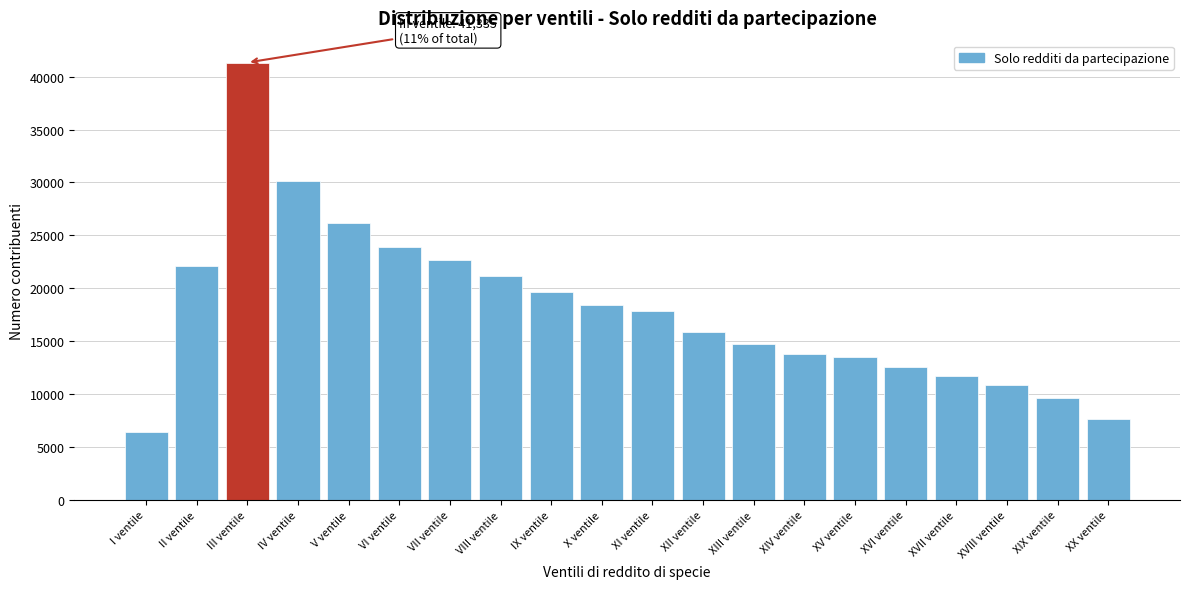

Reading left to right, list all the values displayed in this chart.

6413	22060	41335	30111	26182	23855	22713	21119	19677	18445	17832	15823	14736	13812	13471	12549	11730	10899	9658	7607